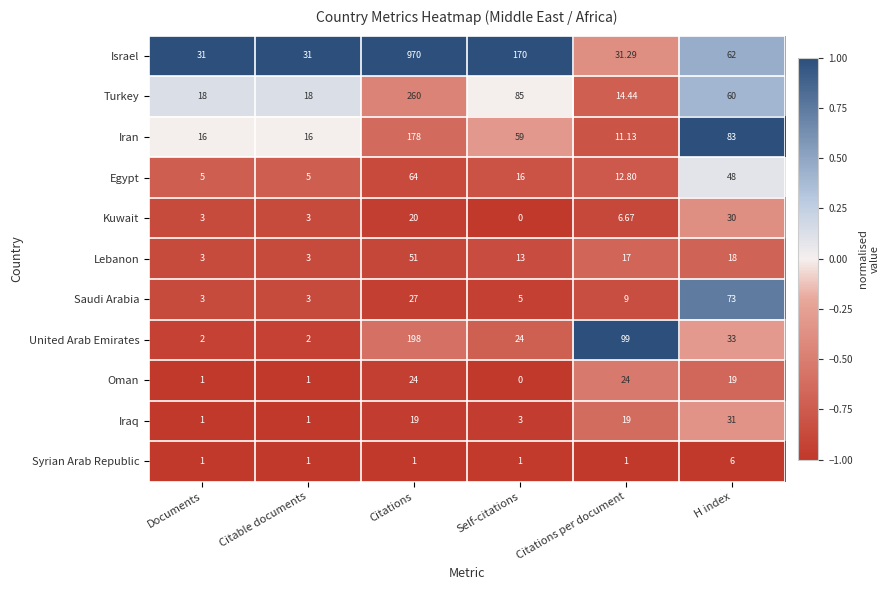

Which category has the lowest value across all series?

Self-citations